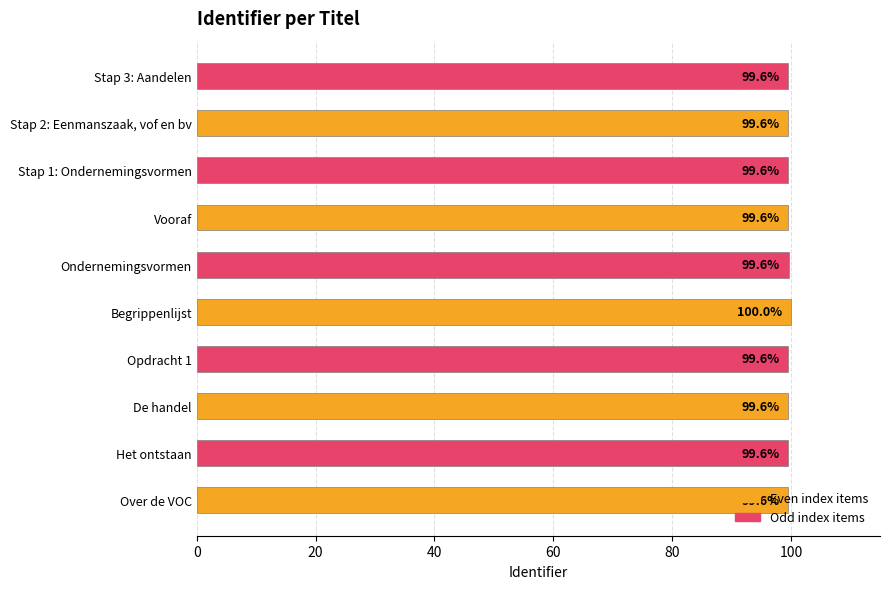

Approximately how many times larger is the value at Ondernemingsvormen compared to Begrippenlijst?

1.0